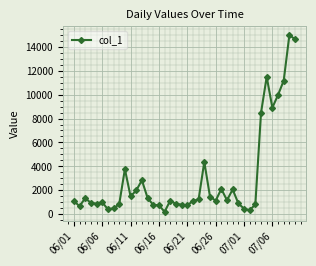

What is the smallest value displayed?

208